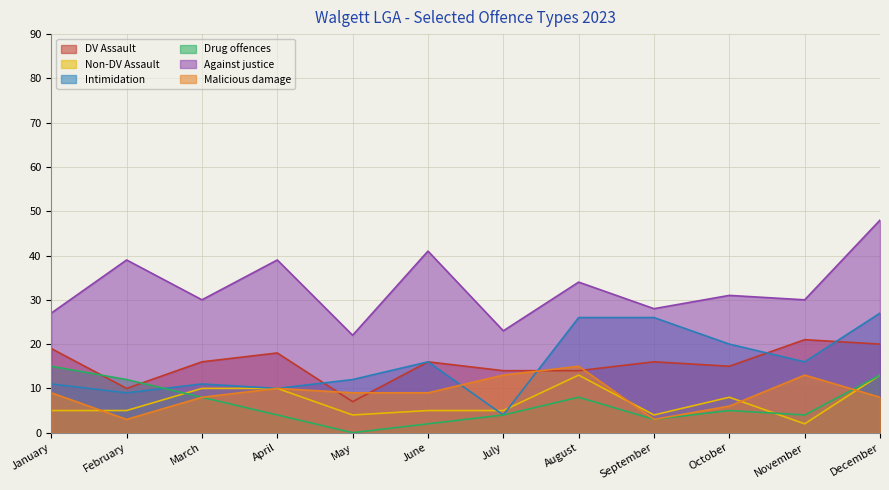

At which category does Against justice reach its first local peak?

February